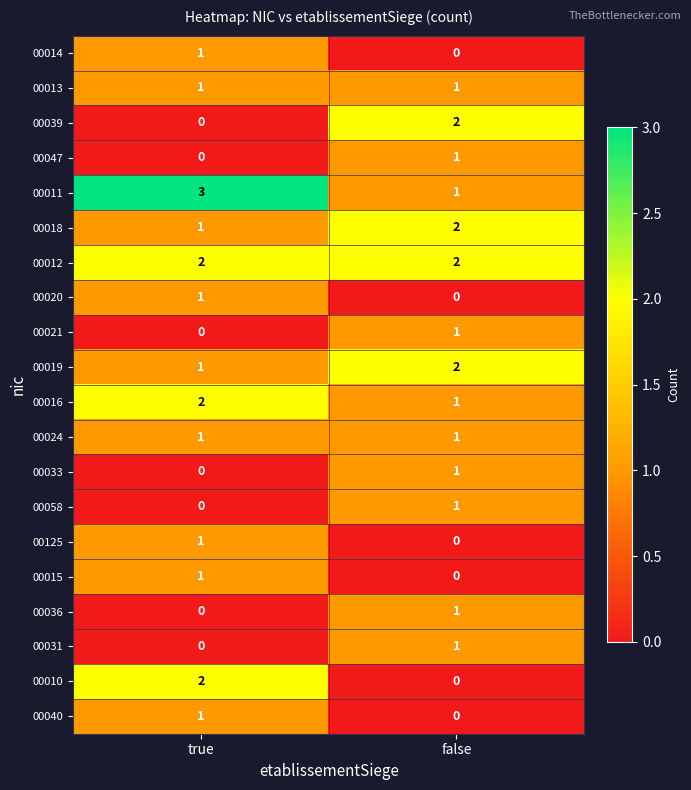

True or false: 00010 has a value of 2 at true.

True